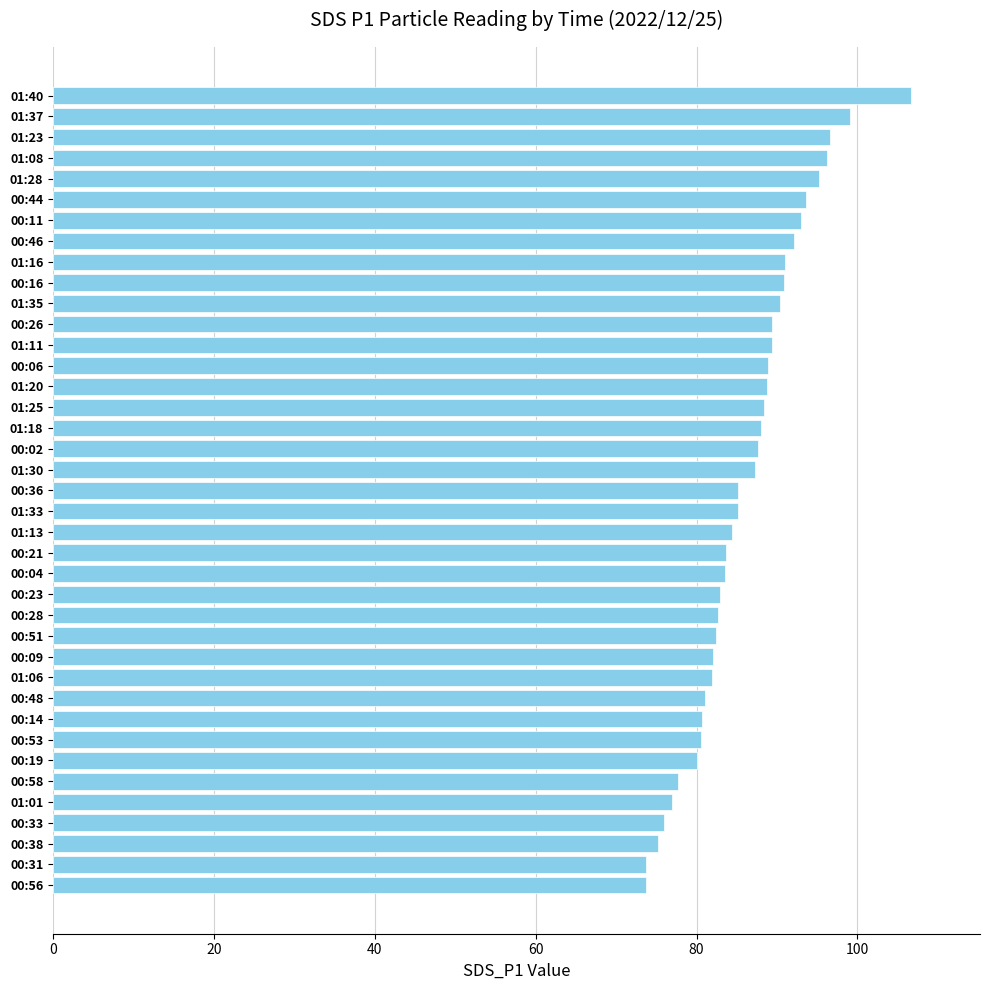

How many categories are shown in the chart?

39